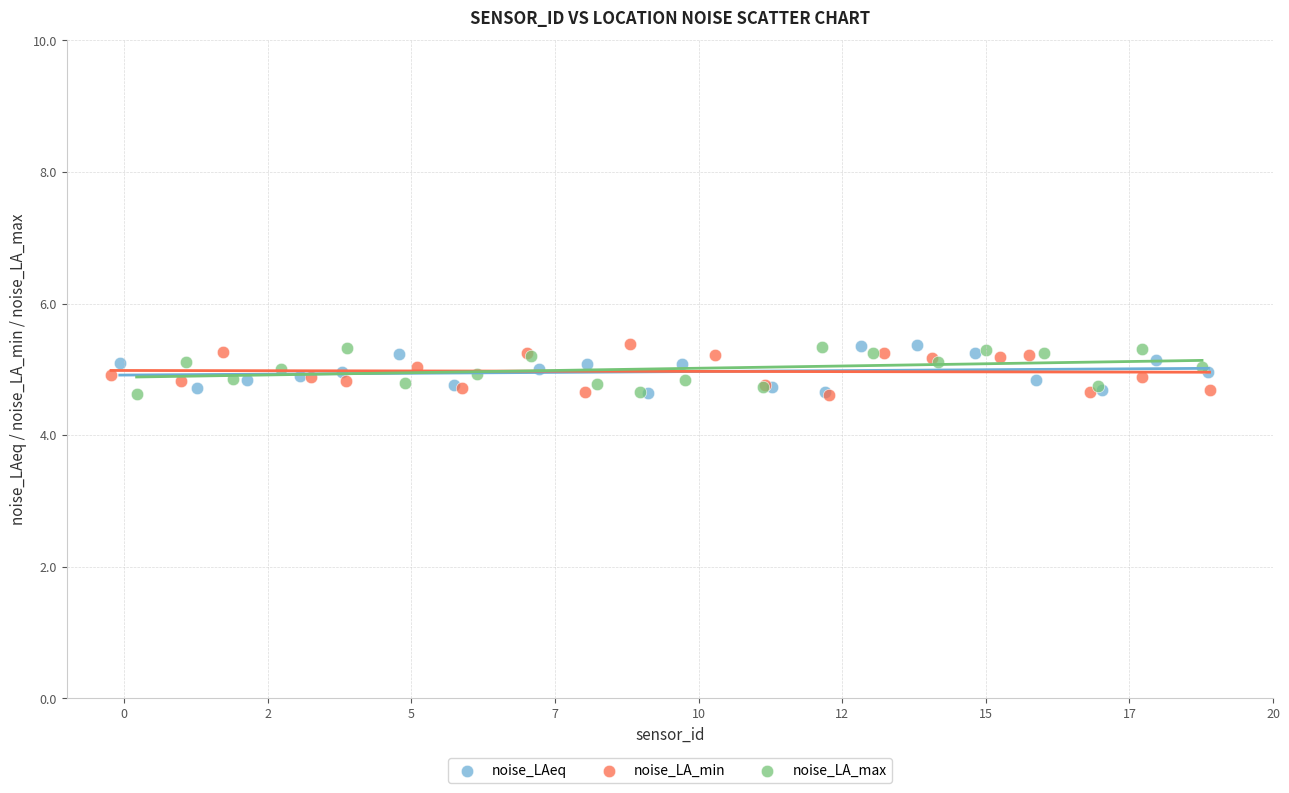

What are all the series names shown in the legend?

noise_LAeq, noise_LA_min, noise_LA_max